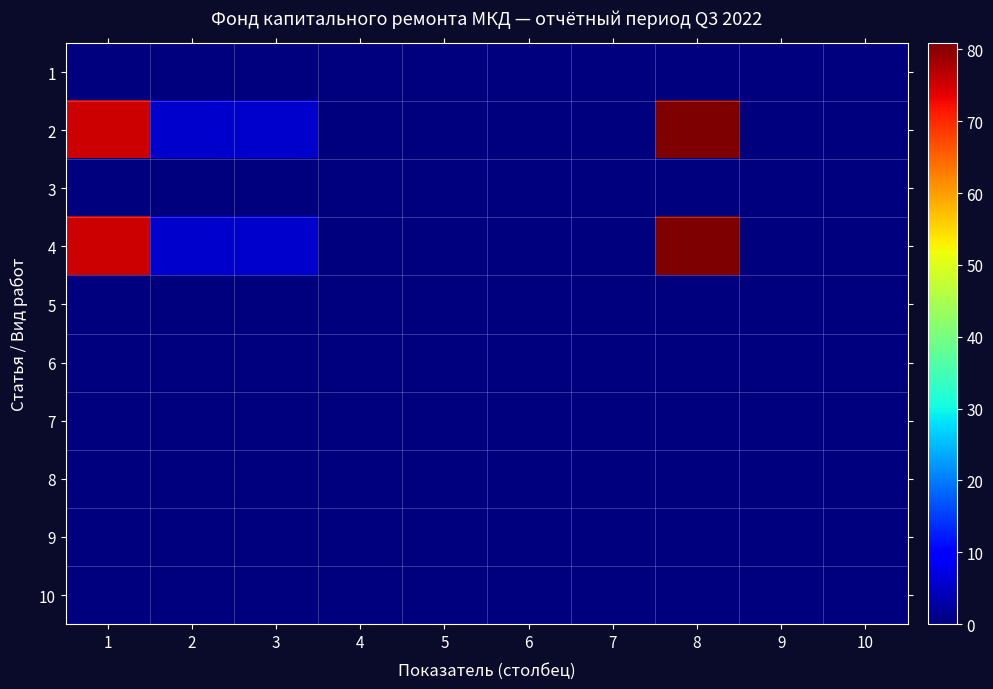

What is the greatest value displayed?

80.9